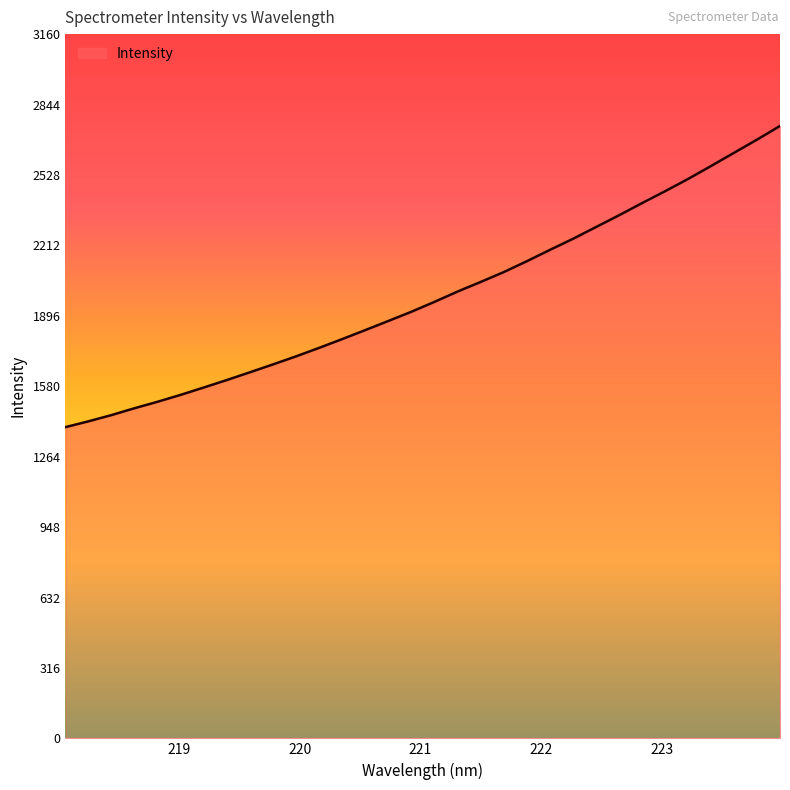

What is the average value?

1984.4